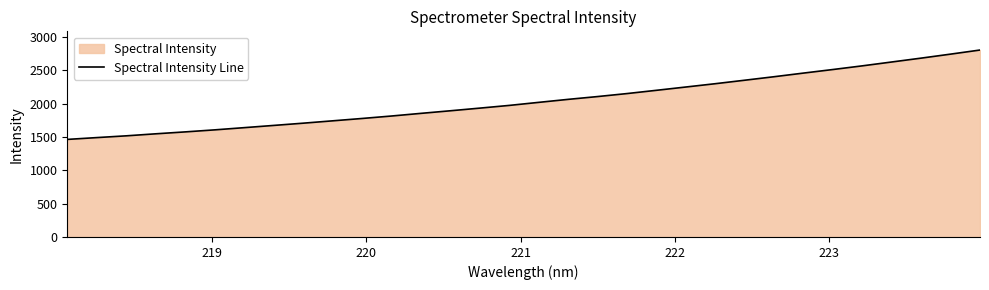

What is the greatest value displayed?

2806.3